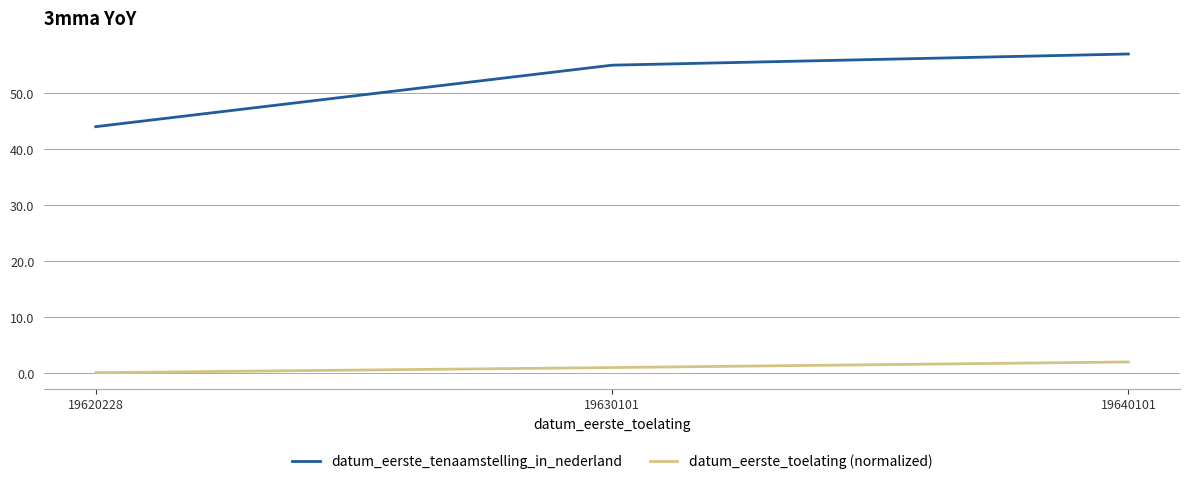

What are all the series names shown in the legend?

datum_eerste_tenaamstelling_in_nederland, datum_eerste_toelating (normalized)